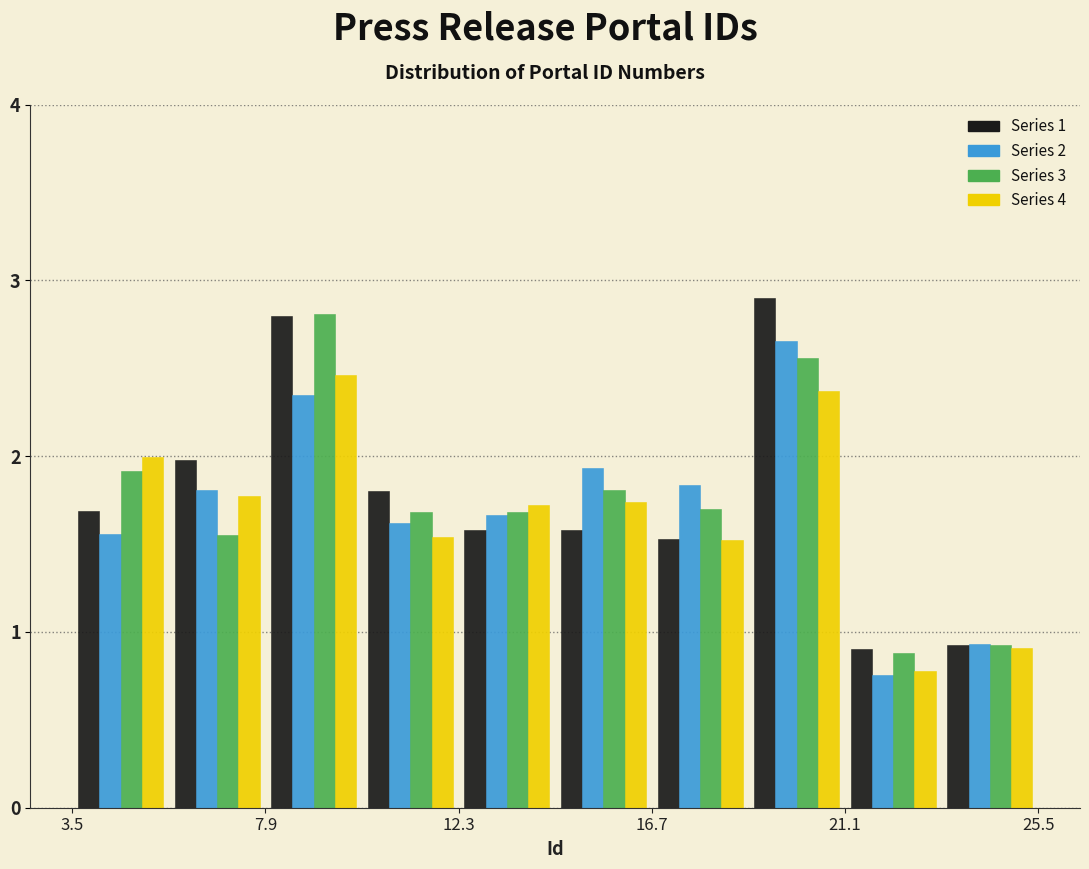

In the Series 2 series, which range on the x-axis has the tallest bar?

18.9 to 21.1